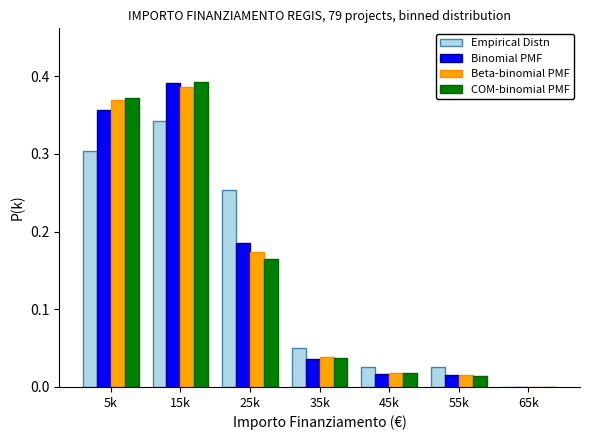

At which category is the sum across all series the highest?

15k